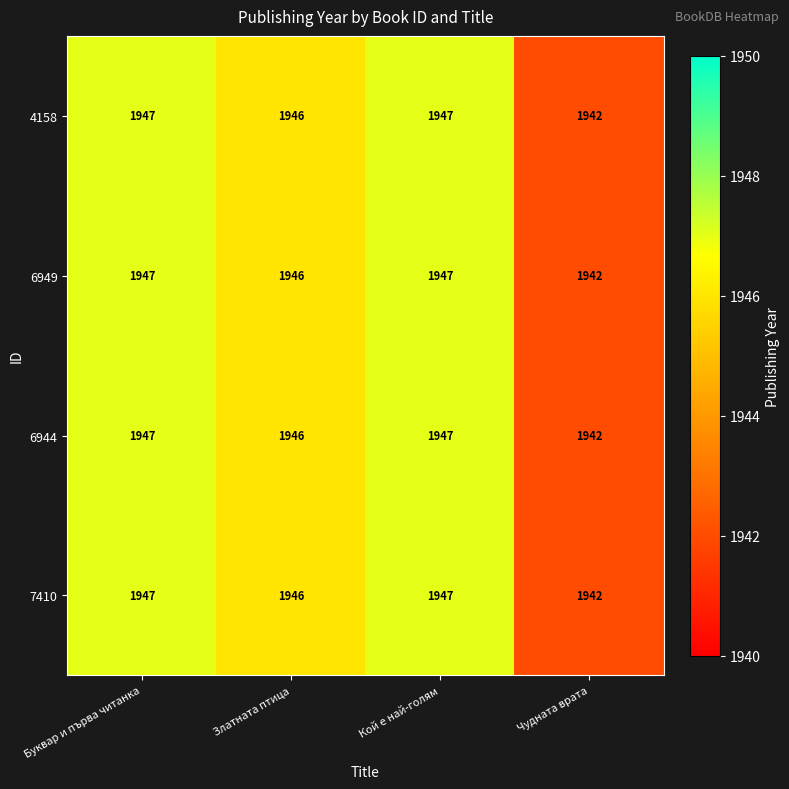

At how many categories does at least one series exceed 1943?

3